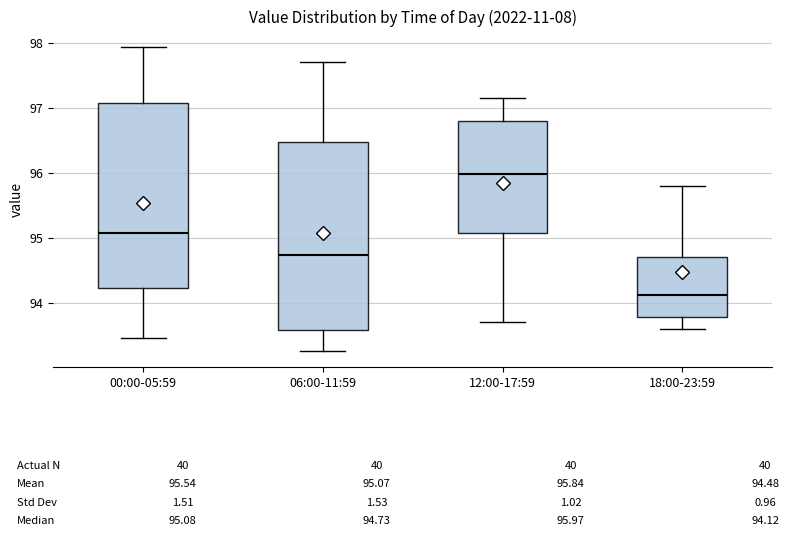

Which box has the lowest median line?

18:00-23:59